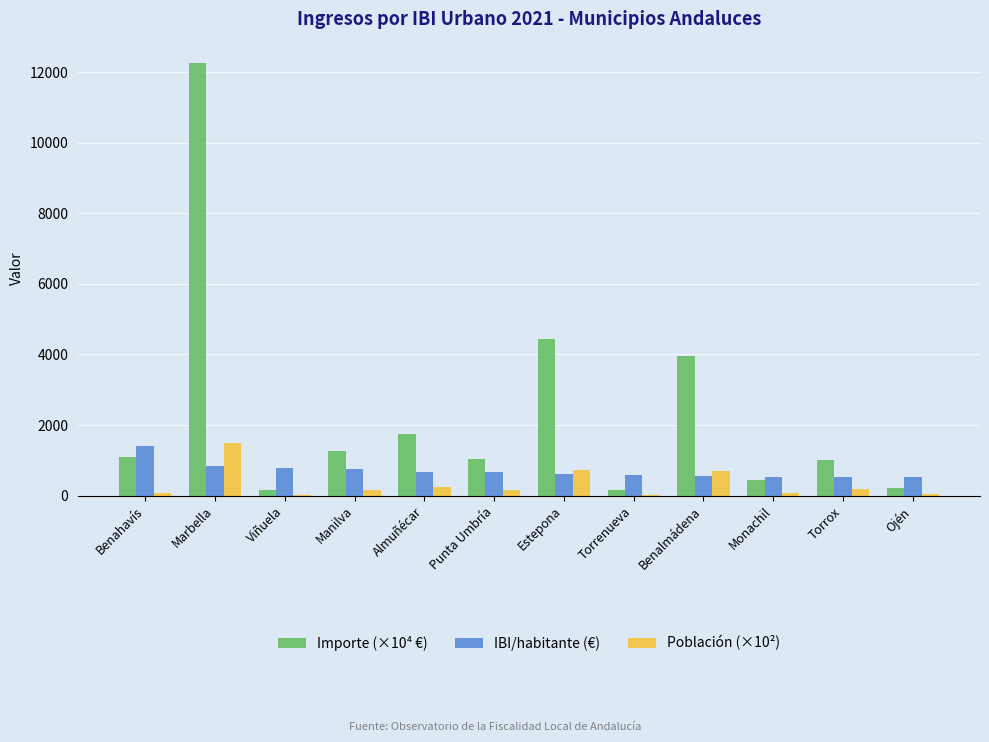

Is the value of Población (×10²) at Torrox greater than the value of IBI/habitante (€) at Monachil?

No